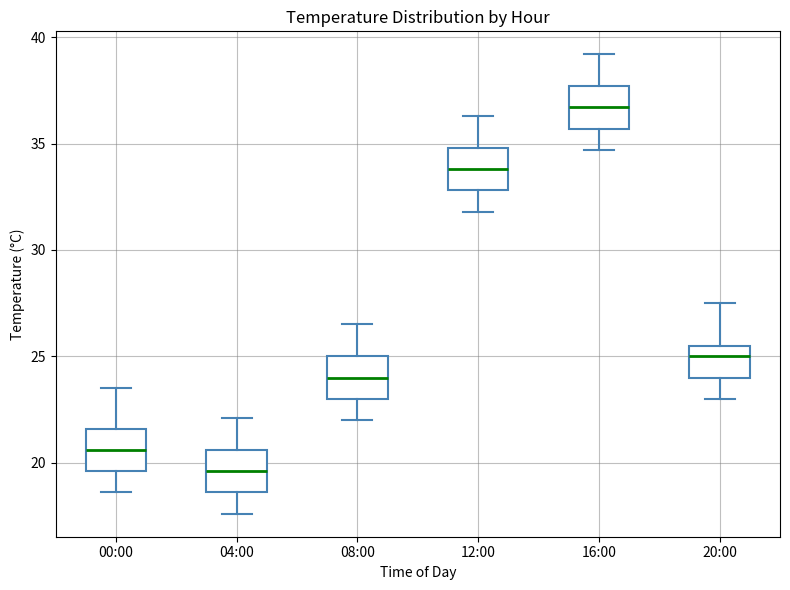

Reading left to right, read every box against the y-axis: the position of its median line, the range the box covers, and the ends of its whiskers. The values are not printed on the chart, so give them approximately, as read against the axis.

00:00: median 20.5, box 19.5 to 21.5, whiskers 18.5 to 23.5
04:00: median 19.5, box 18.5 to 20.5, whiskers 17.5 to 22.0
08:00: median 24.0, box 23.0 to 25.0, whiskers 22.0 to 26.5
12:00: median 34.0, box 33.0 to 35.0, whiskers 32.0 to 36.5
16:00: median 36.5, box 35.5 to 37.5, whiskers 34.5 to 39.0
20:00: median 25.0, box 24.0 to 25.5, whiskers 23.0 to 27.5